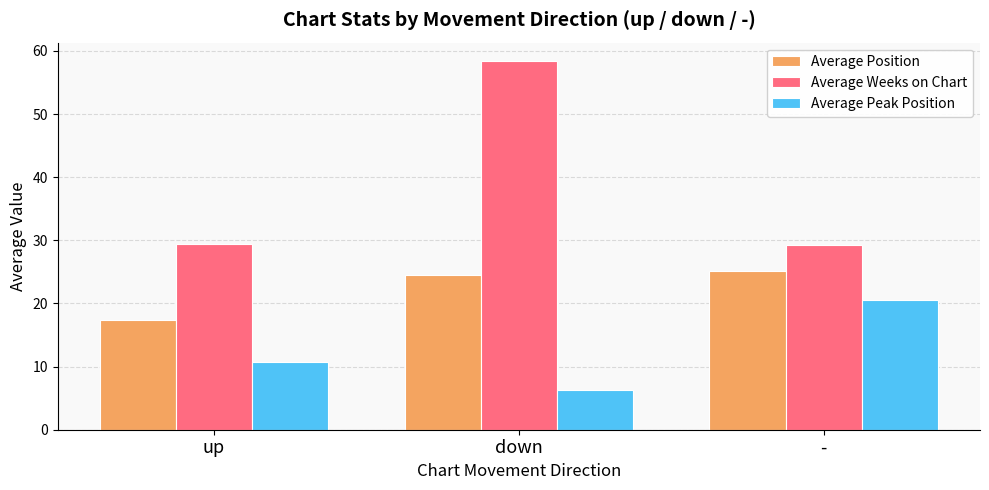

Does the chart contain any negative values?

No